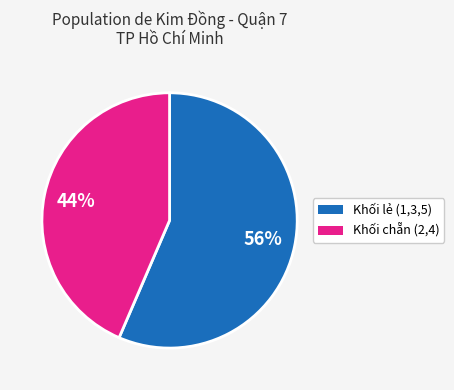

Does any single category account for the majority?

Yes